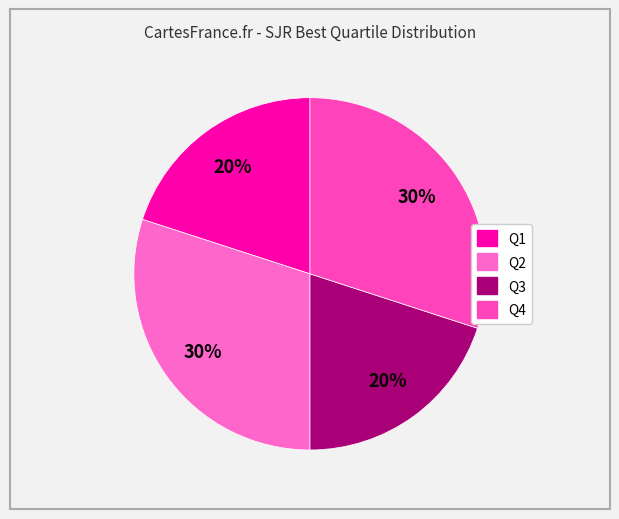

True or false: Q1 accounts for 20% of the total.

True